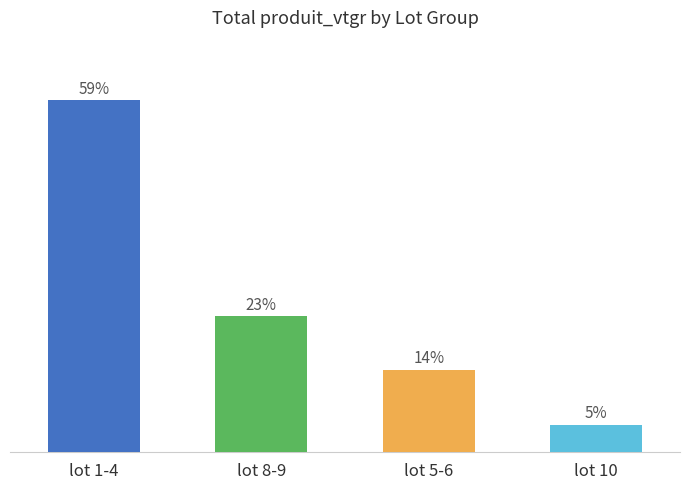

Rank the categories by value from lowest to highest.

lot 10, lot 5-6, lot 8-9, lot 1-4